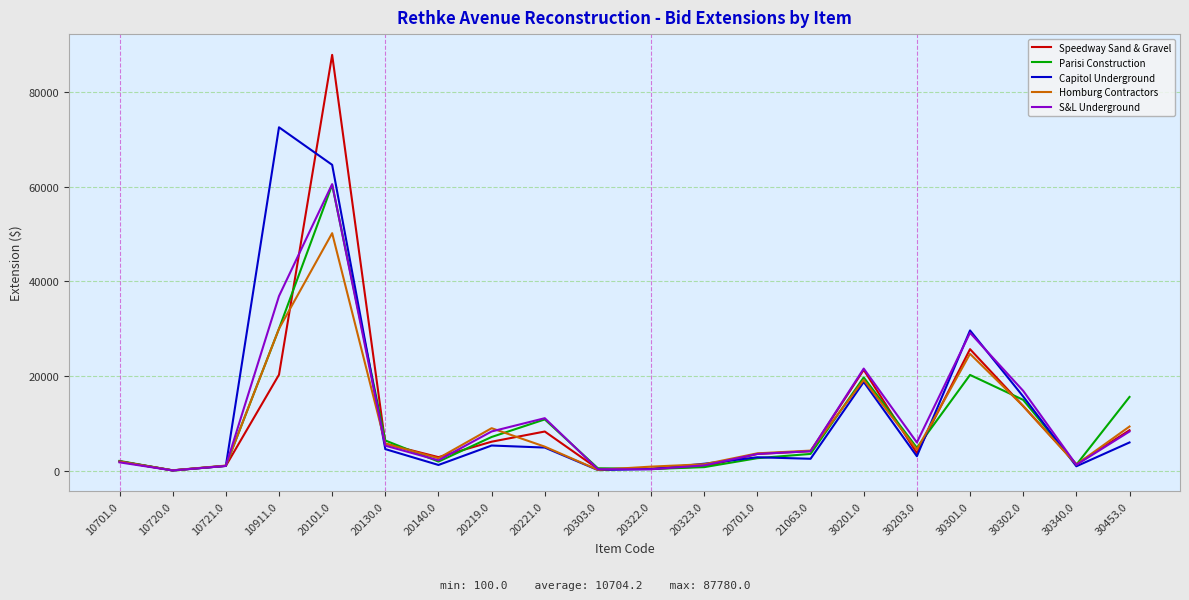

Which series changed the most between 10720.0 and 20130.0?

Parisi Construction